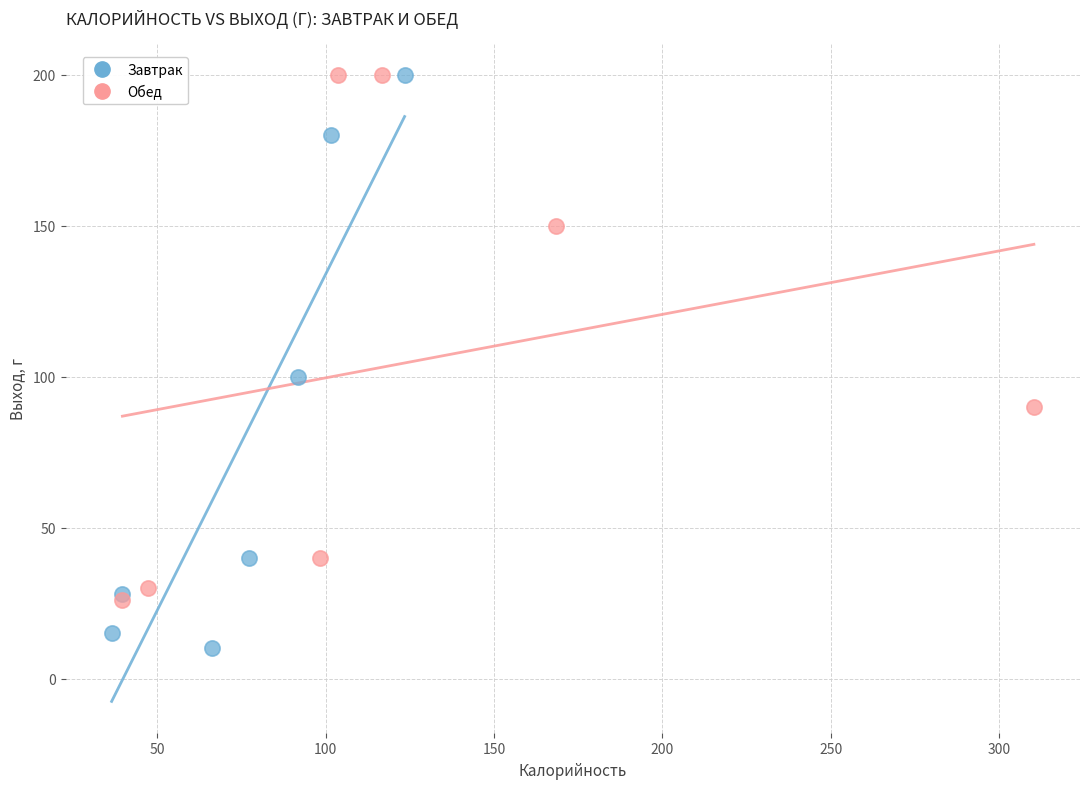

What are all the series names shown in the legend?

Завтрак, Обед